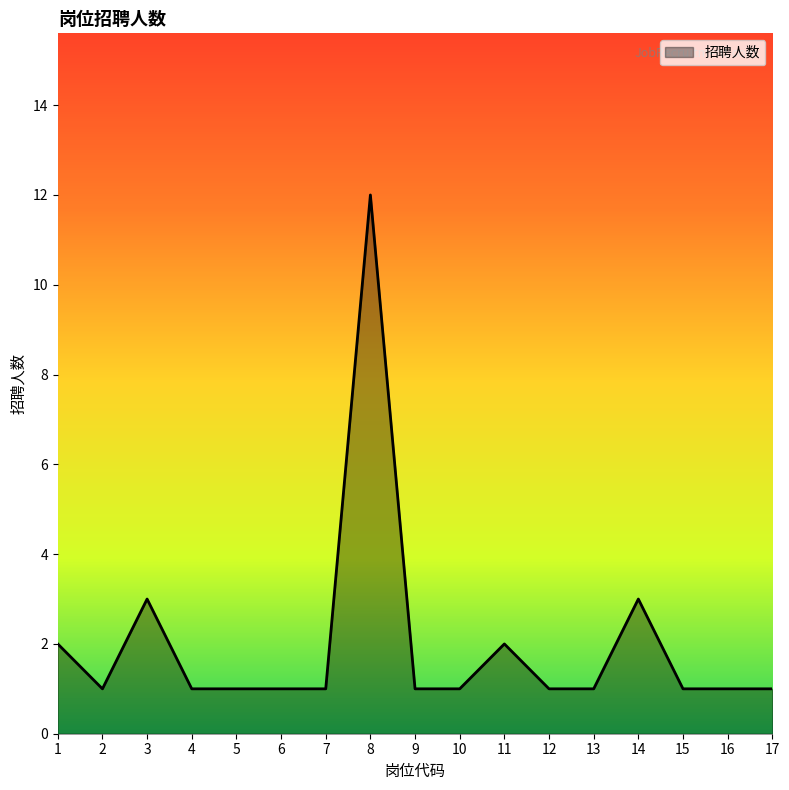

What is the approximate value at 8, to the nearest 5?

10